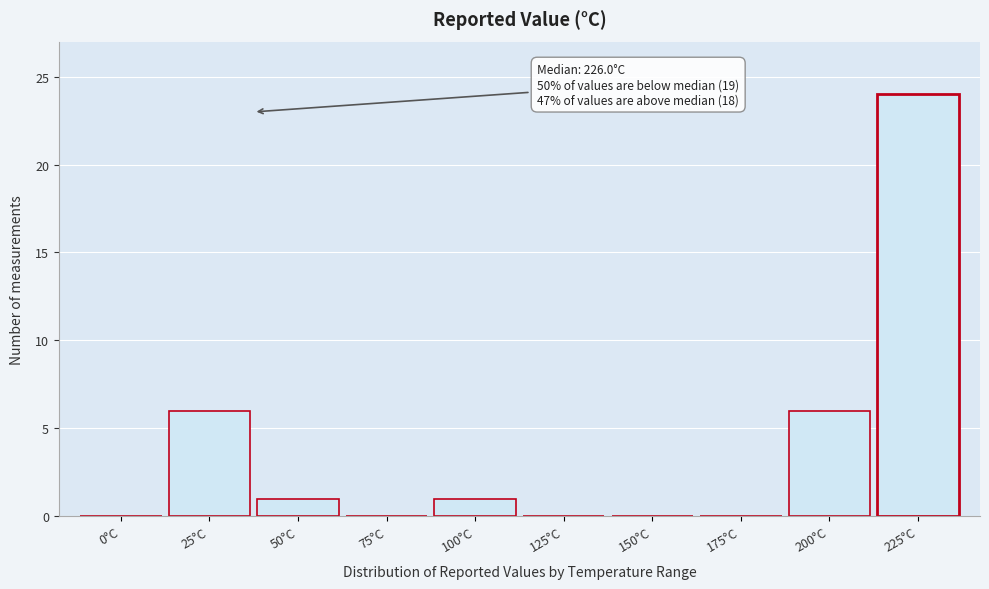

Reading right to left, what are all the values shown in this chart?

225°C=24	200°C=6	175°C=0	150°C=0	125°C=0	100°C=1	75°C=0	50°C=1	25°C=6	0°C=0